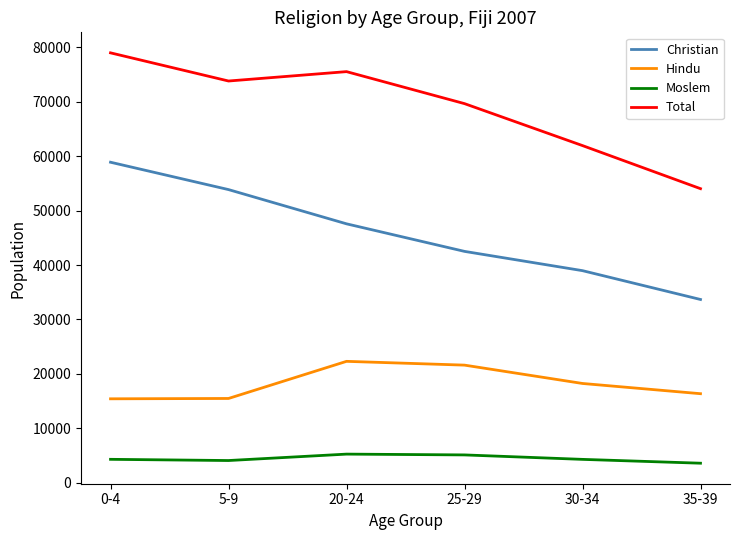

At how many categories does at least one series exceed 60844?

5